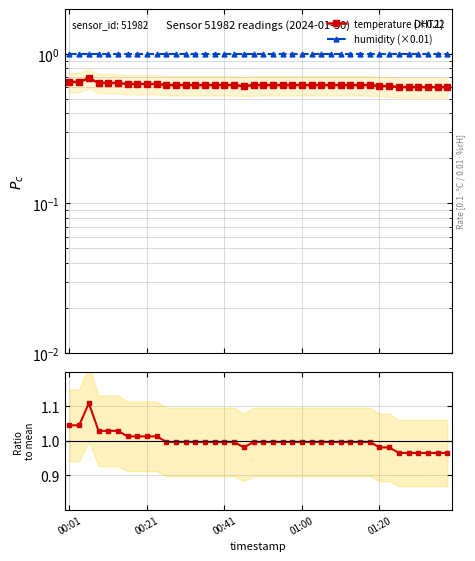

At how many categories does at least one series exceed 0?

40